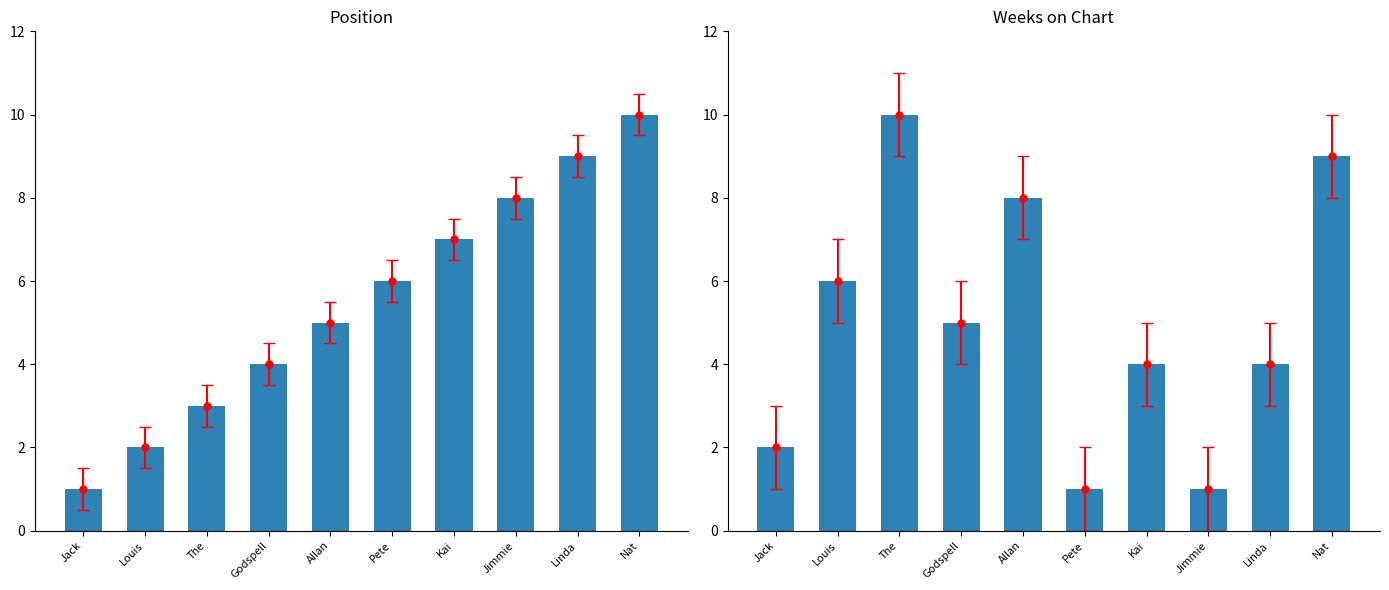

What is the label of the 1st bar from the left?

Jack